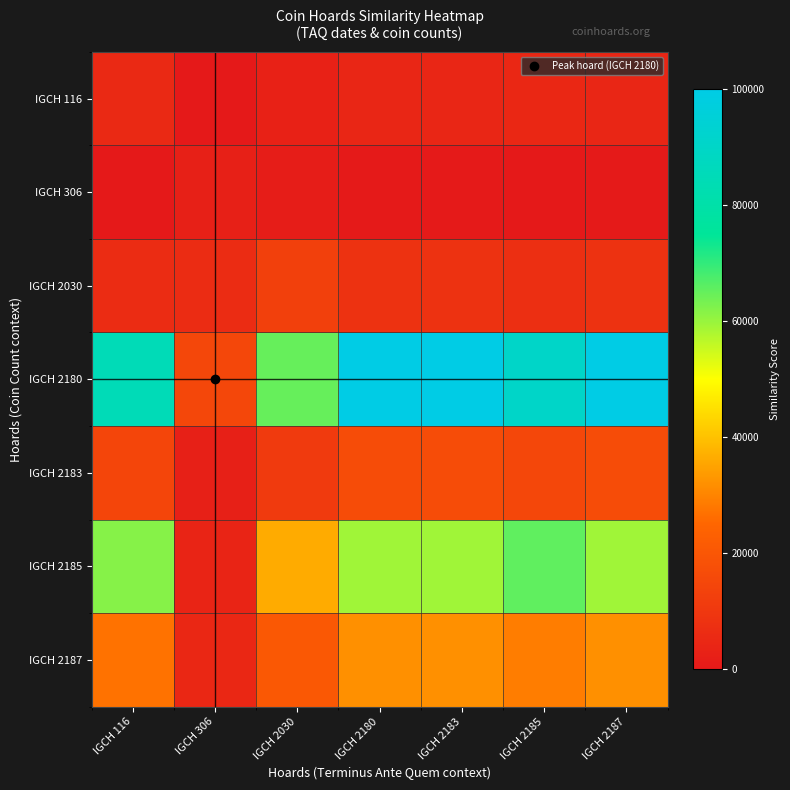

At which category is the sum across all series the highest?

IGCH 2180